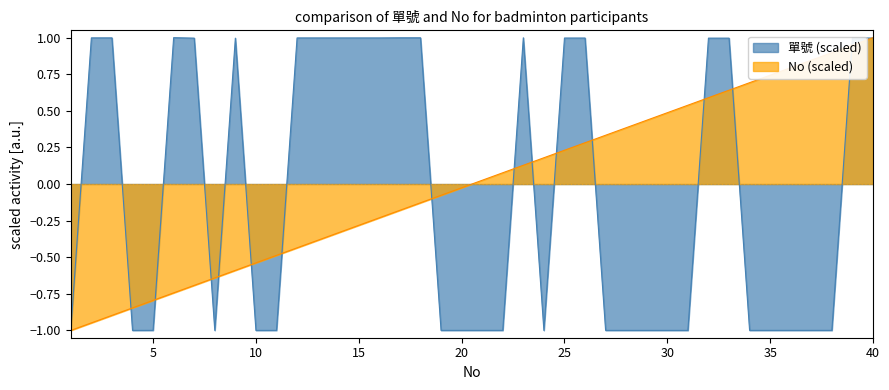

Rank the series by their maximum value, from lowest to highest.

單號, No